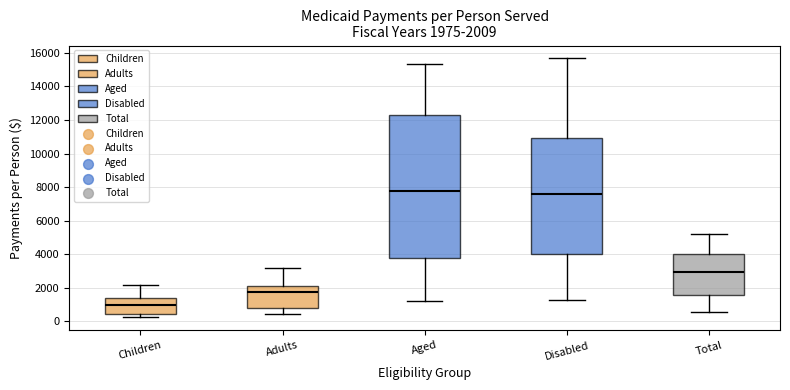

Which box is the tallest, from its lower edge to its upper edge?

Aged